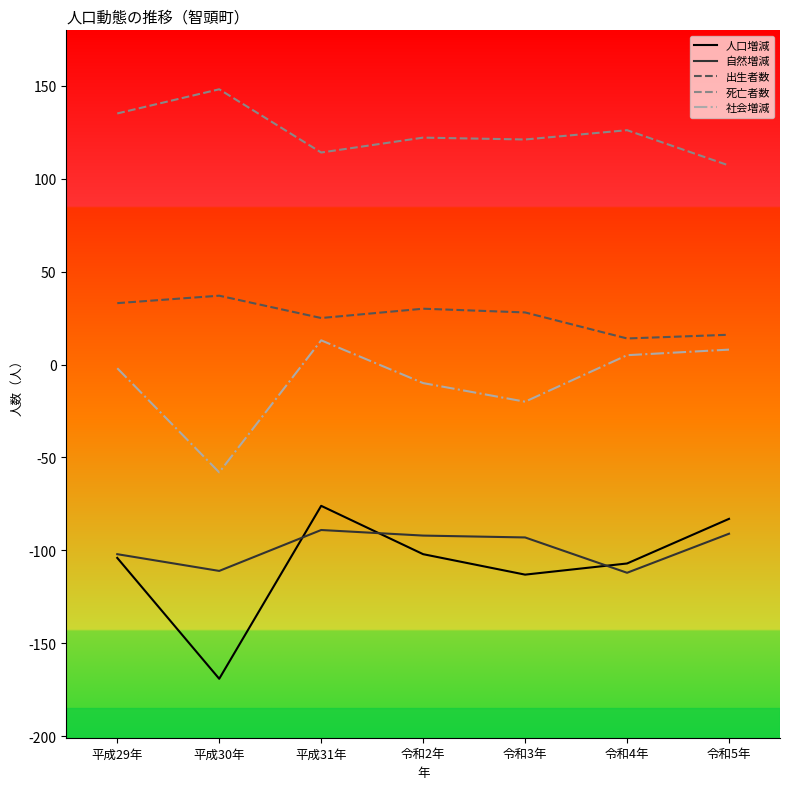

How many distinct data groups are displayed?

5